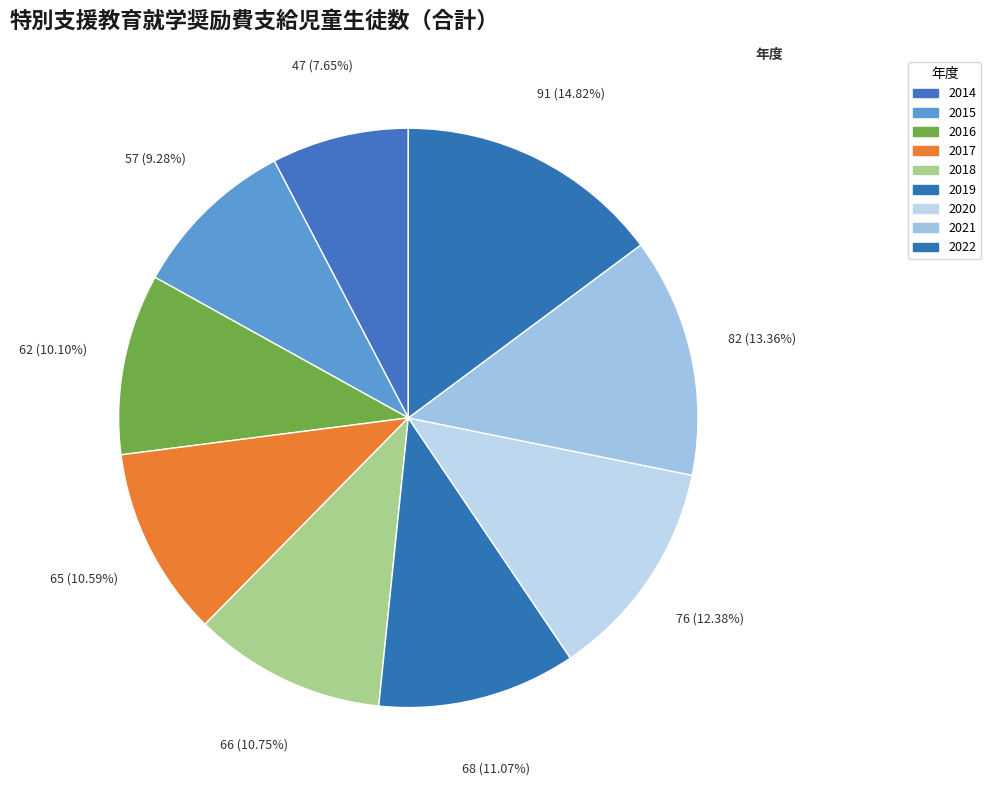

How many slices are in this pie chart?

9